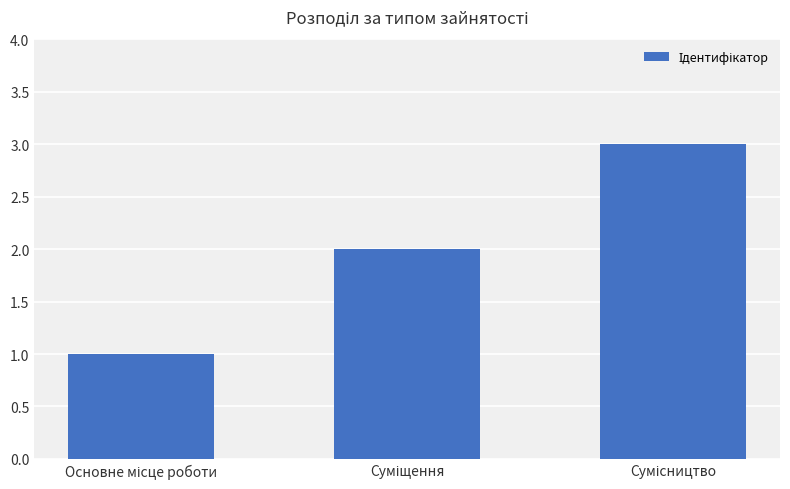

How many series are shown in this chart?

1